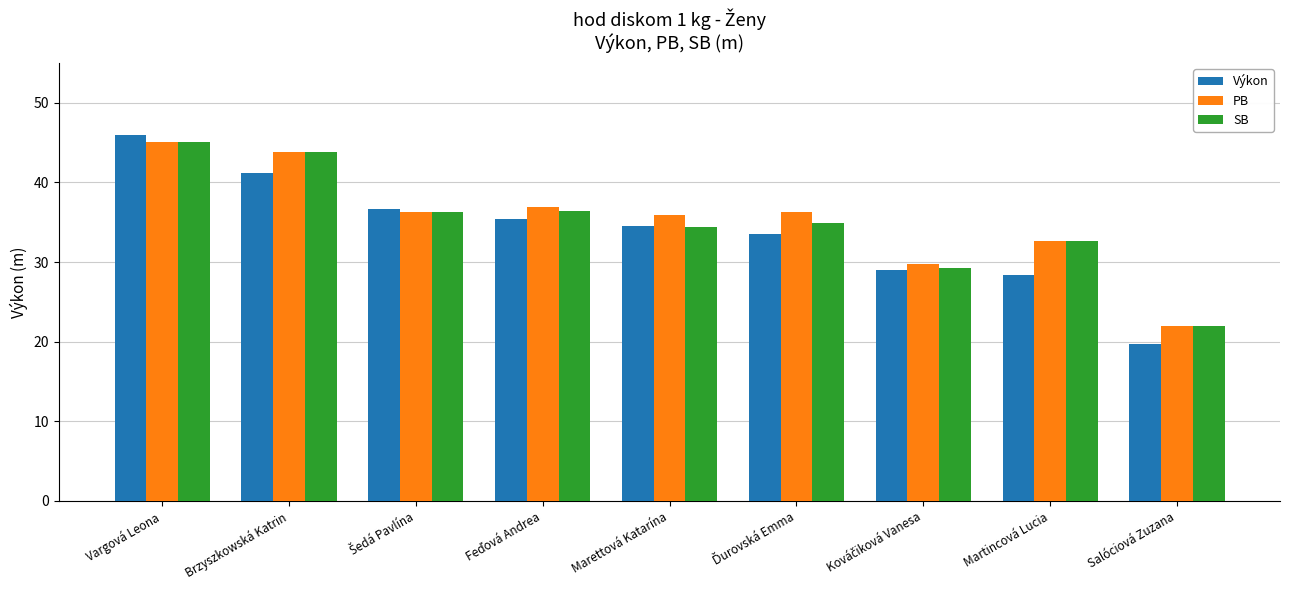

Which series has the widest spread of values?

Výkon